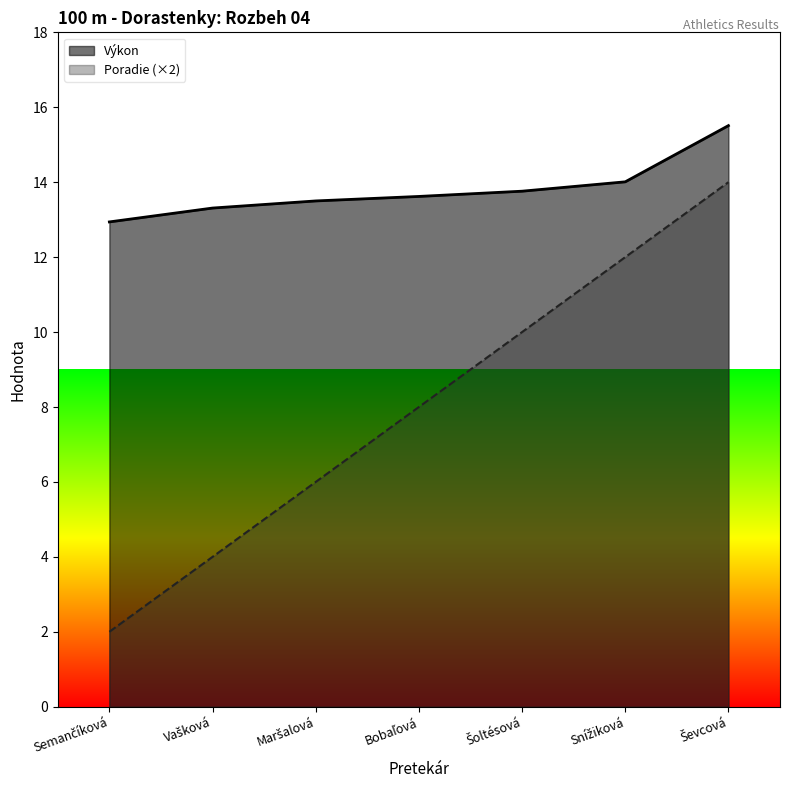

How many categories are shown in the chart?

7